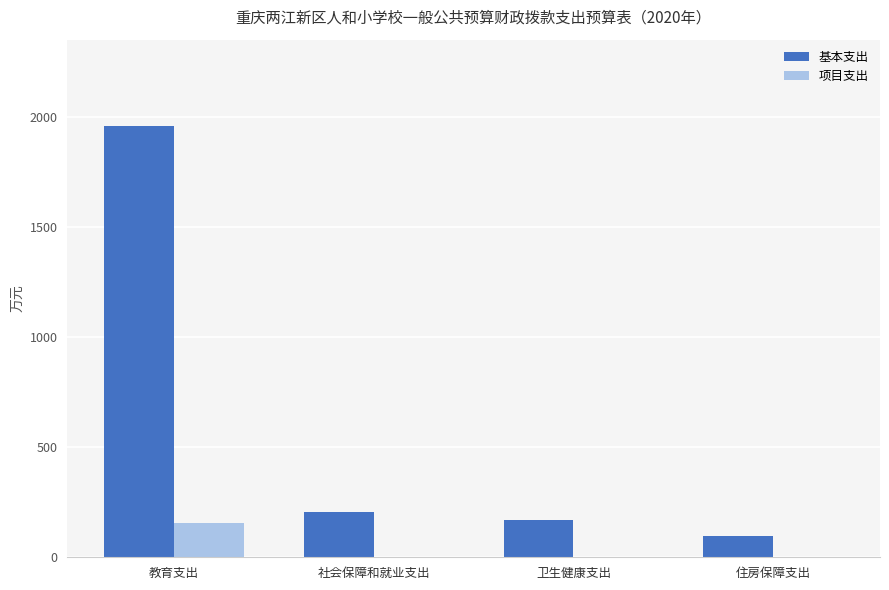

Read the 基本支出 value at 社会保障和就业支出.

204.6